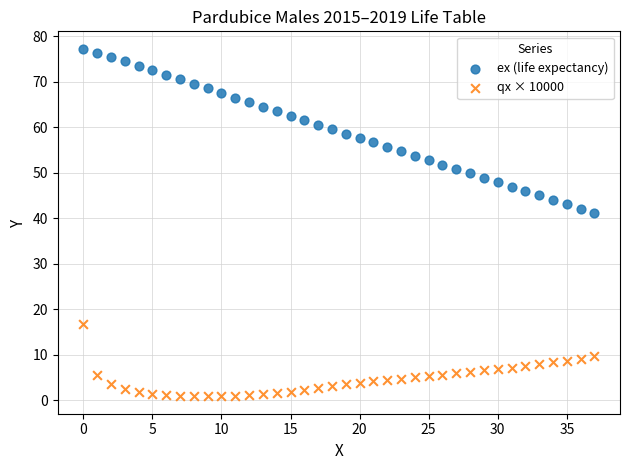

Which series reaches the minimum Y coordinate?

qx × 10000